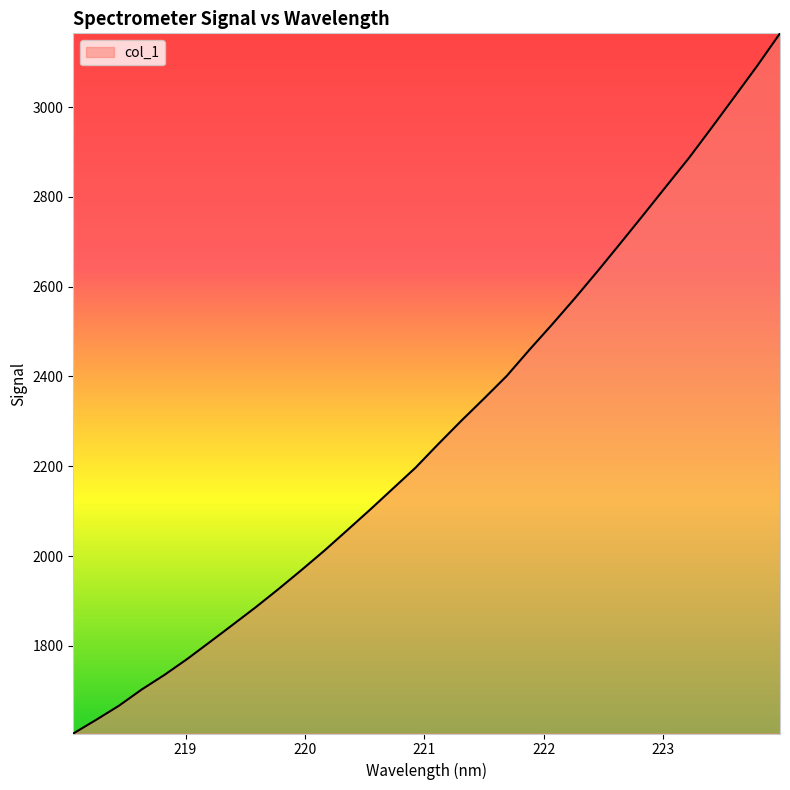

What is the maximum value shown in the chart?

3164.1